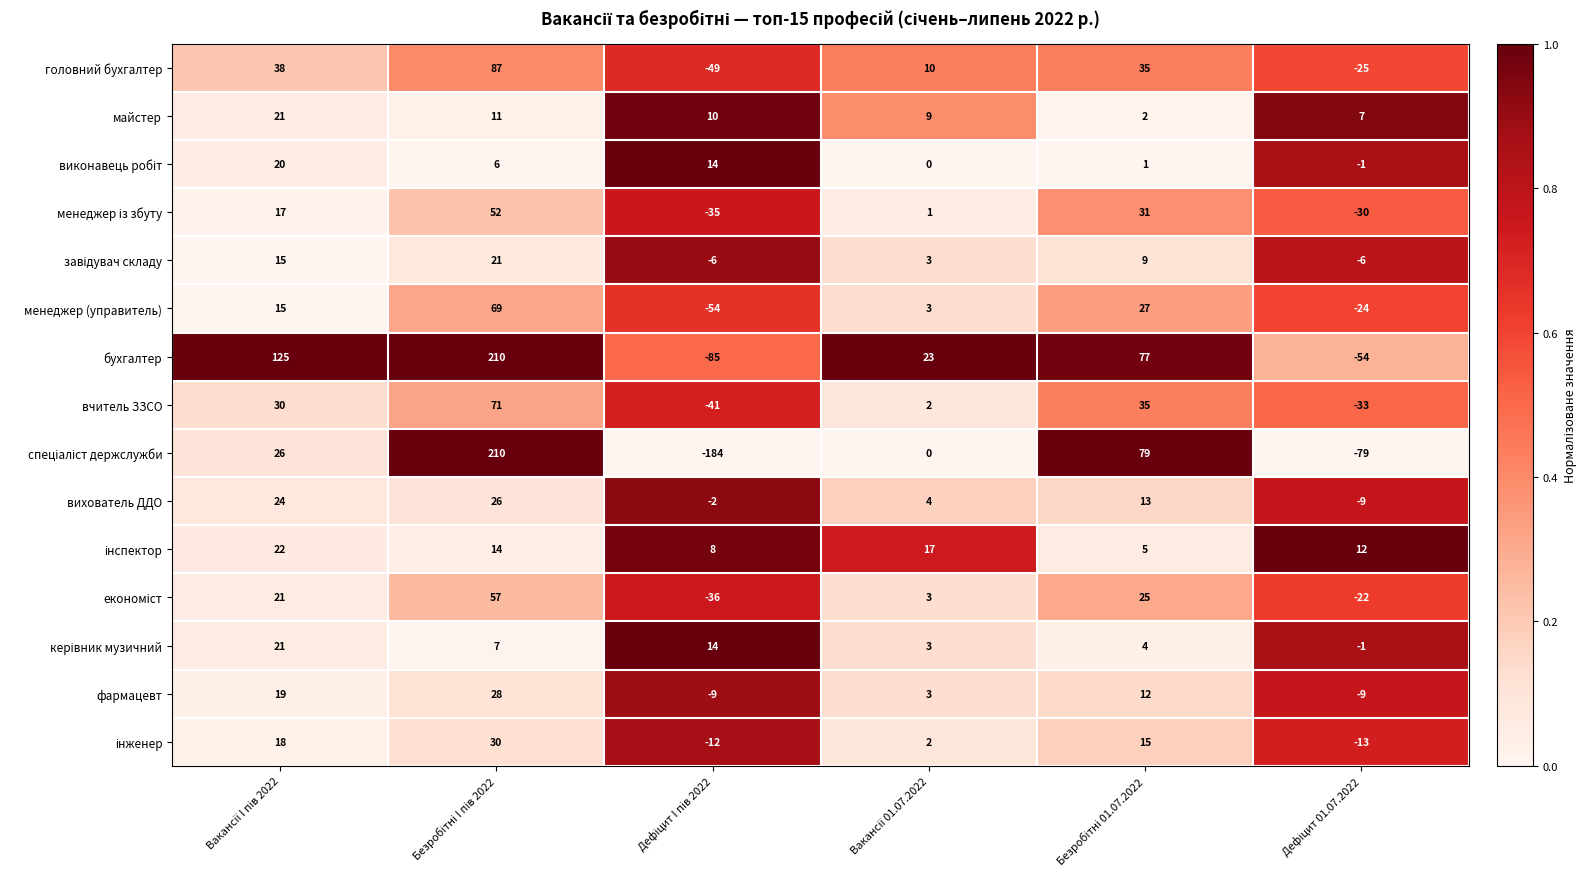

What is the lowest value of the вчитель ЗЗСО series?

-41